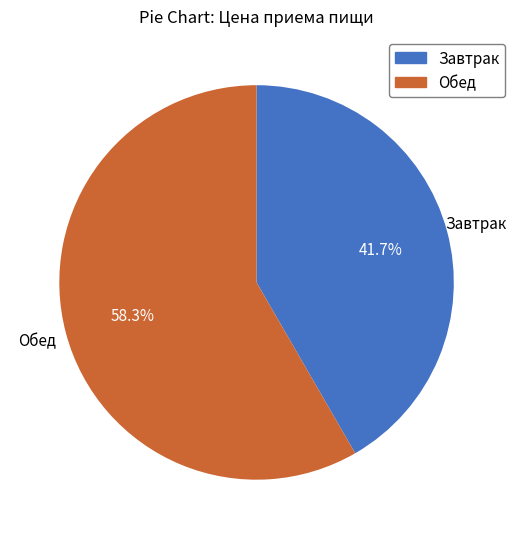

Between Завтрак and Обед, which is larger?

Обед